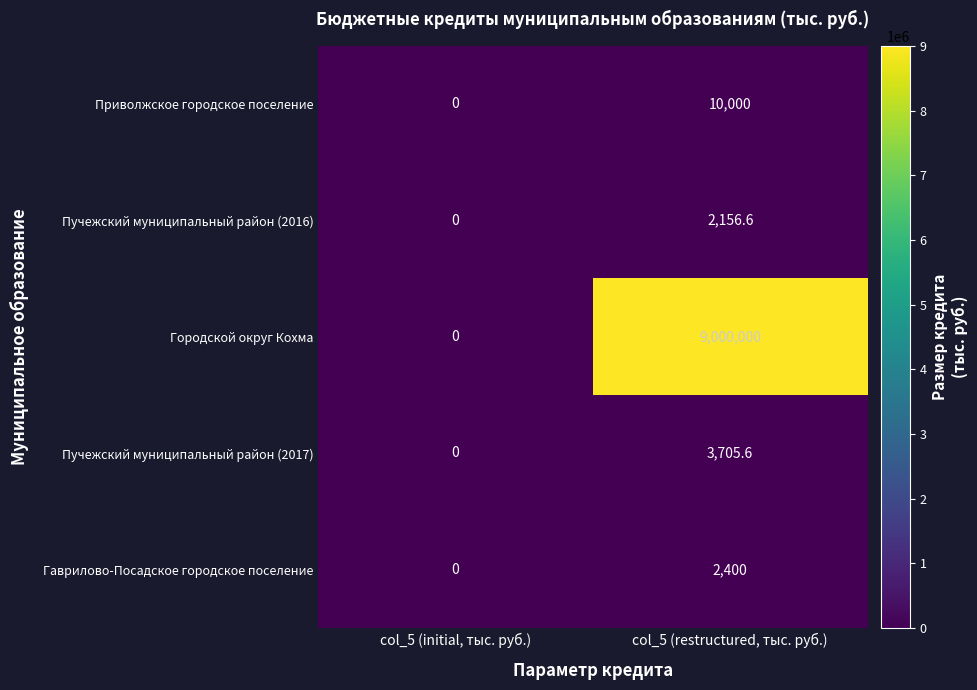

What is the sum of all Приволжское городское поселение values?

10000.0